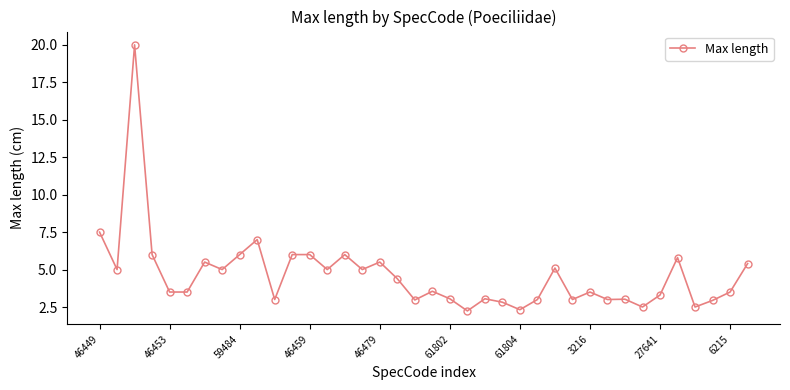

What is the difference between the maximum and minimum values?

17.8